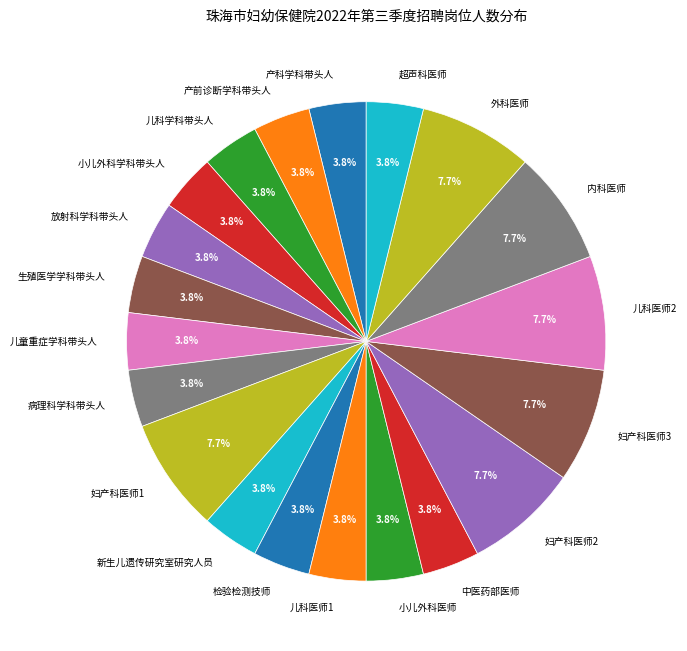

To the nearest percent, what is the average slice percentage?

5%